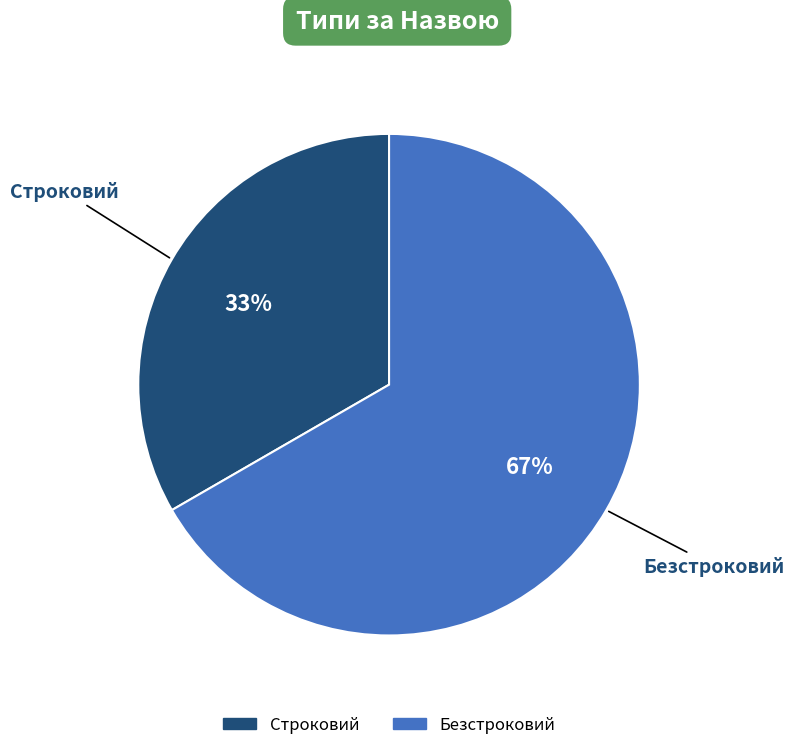

Which category has the biggest portion of the pie?

Безстроковий